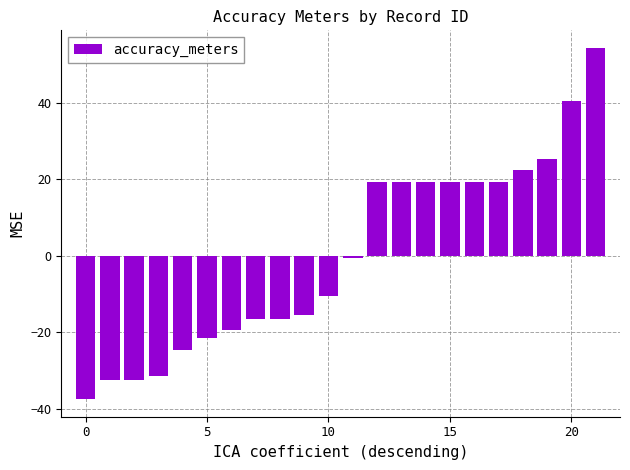

What is the value of the 7th bar from the left?

-19.5